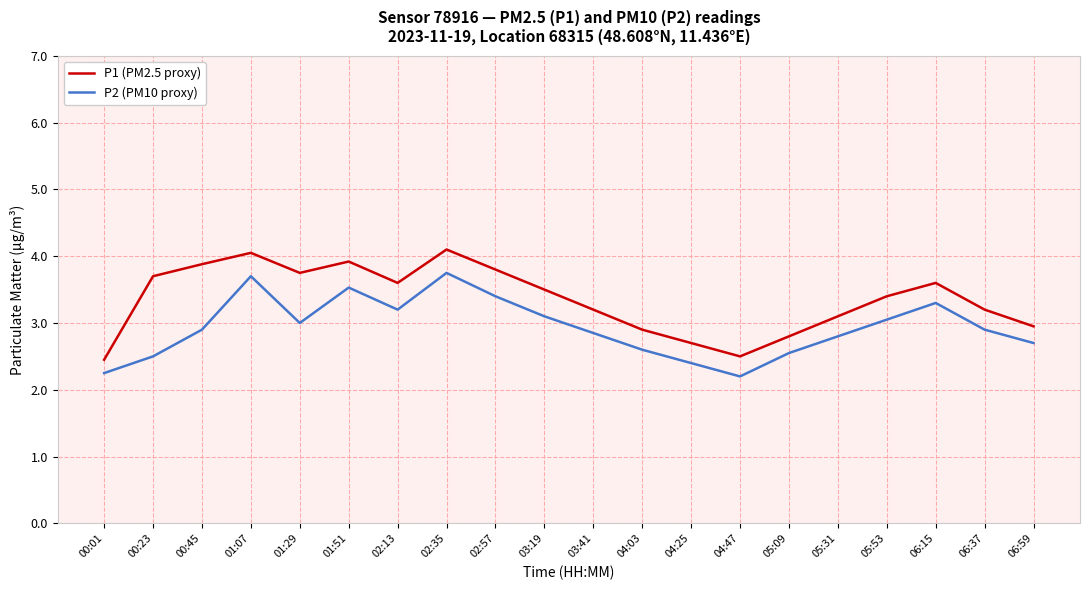

What is the total value across all series at 00:01?

4.7